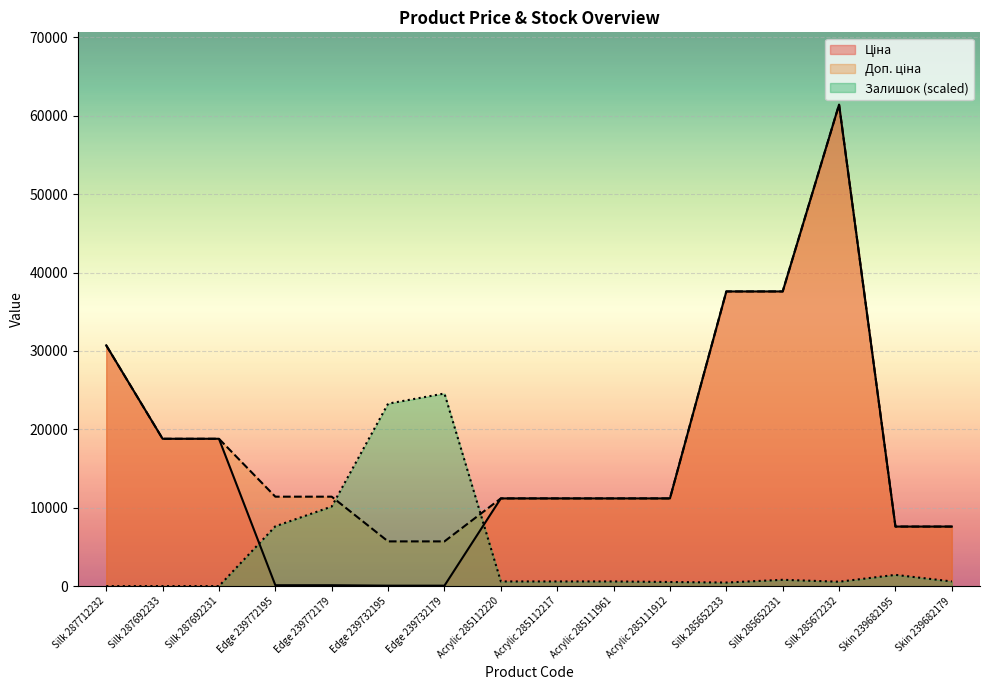

Is it true that Доп. ціна equals 37593.6 at Silk 285652233?

True